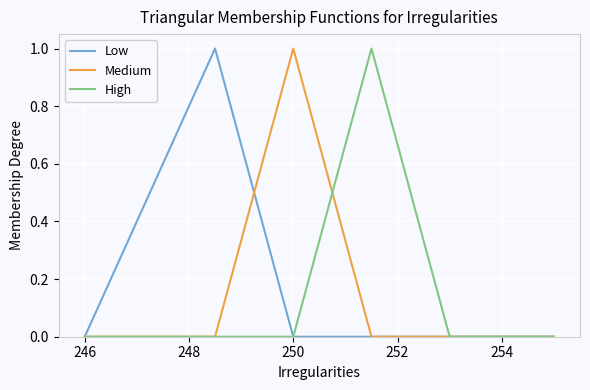

What is the highest value of the Medium series?

1.0